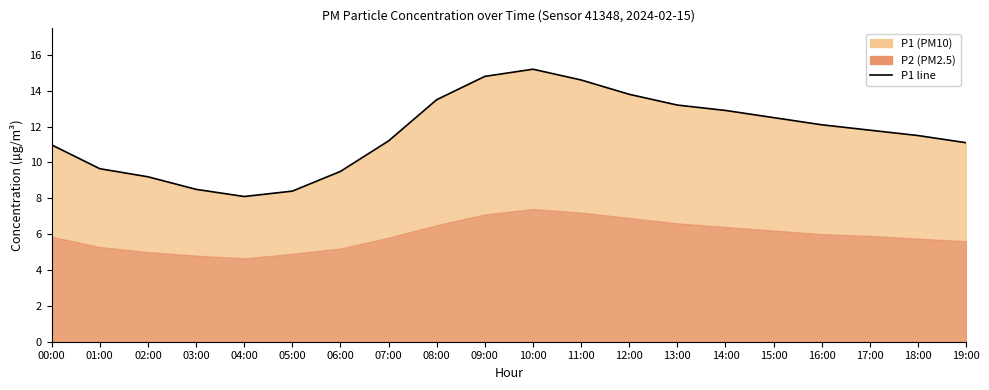

List the labels in order of value, largest first.

10:00, 09:00, 11:00, 12:00, 08:00, 13:00, 14:00, 15:00, 16:00, 17:00, 18:00, 07:00, 19:00, 00:00, 01:00, 06:00, 02:00, 03:00, 05:00, 04:00